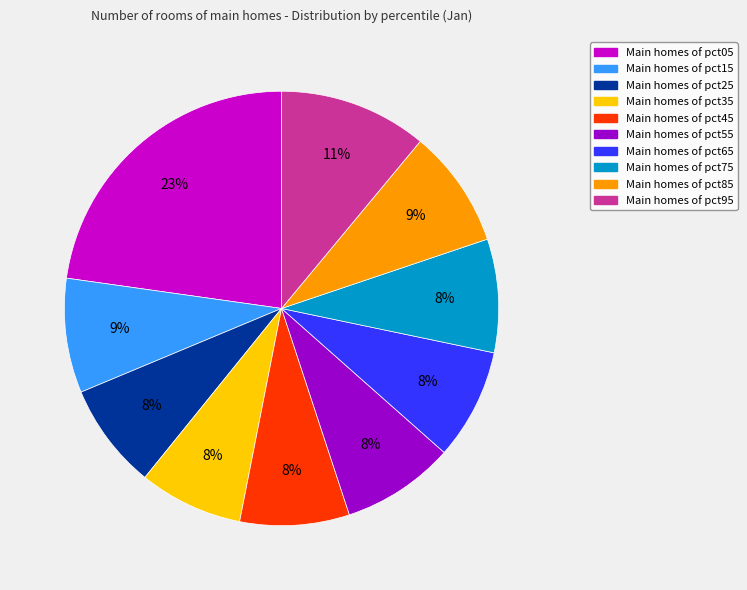

To the nearest percent, what is the average slice percentage?

10%